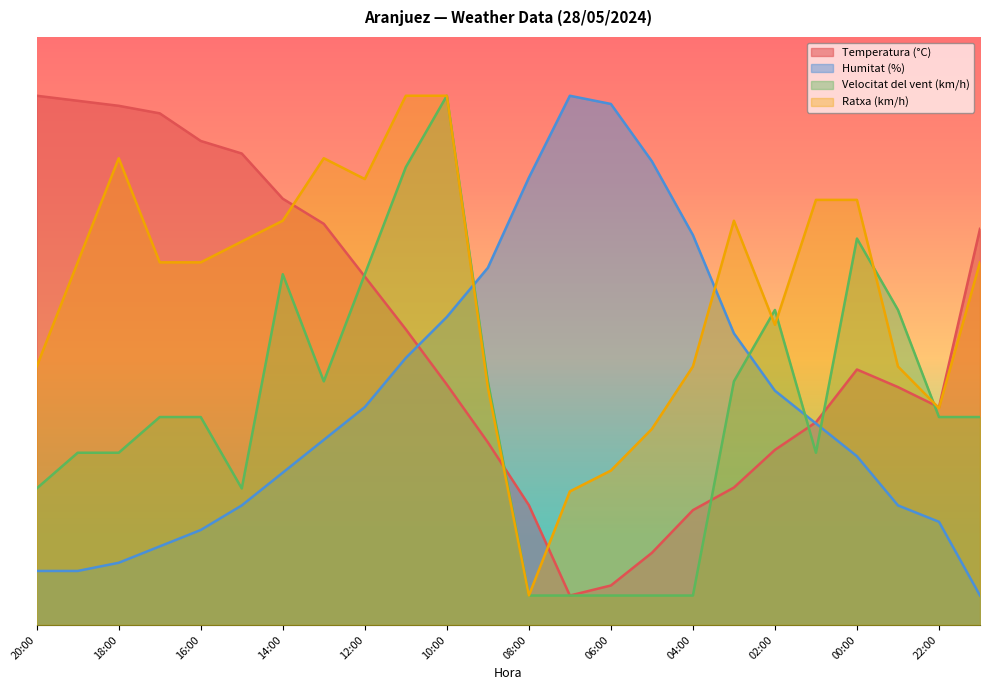

What are all the series names shown in the legend?

Temperatura (°C), Humitat (%), Velocitat del vent (km/h), Ratxa (km/h)